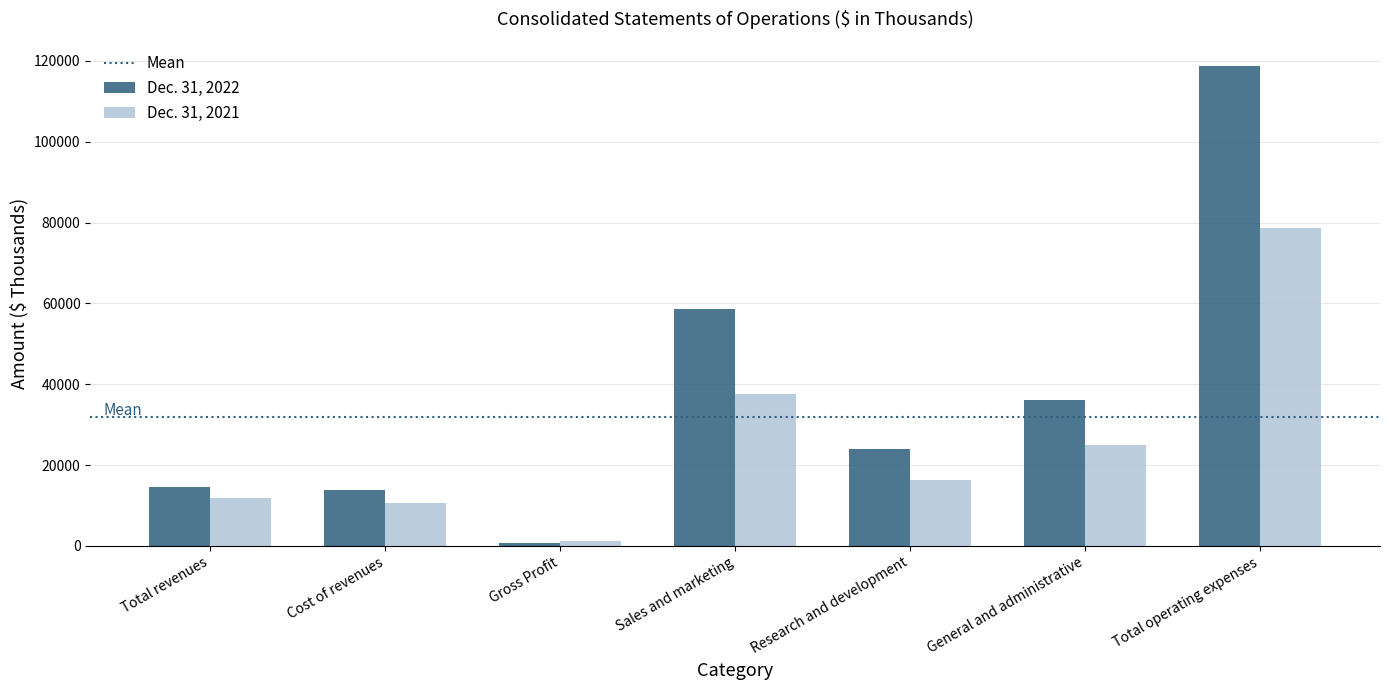

At which category is the sum across all series the highest?

Total operating expenses